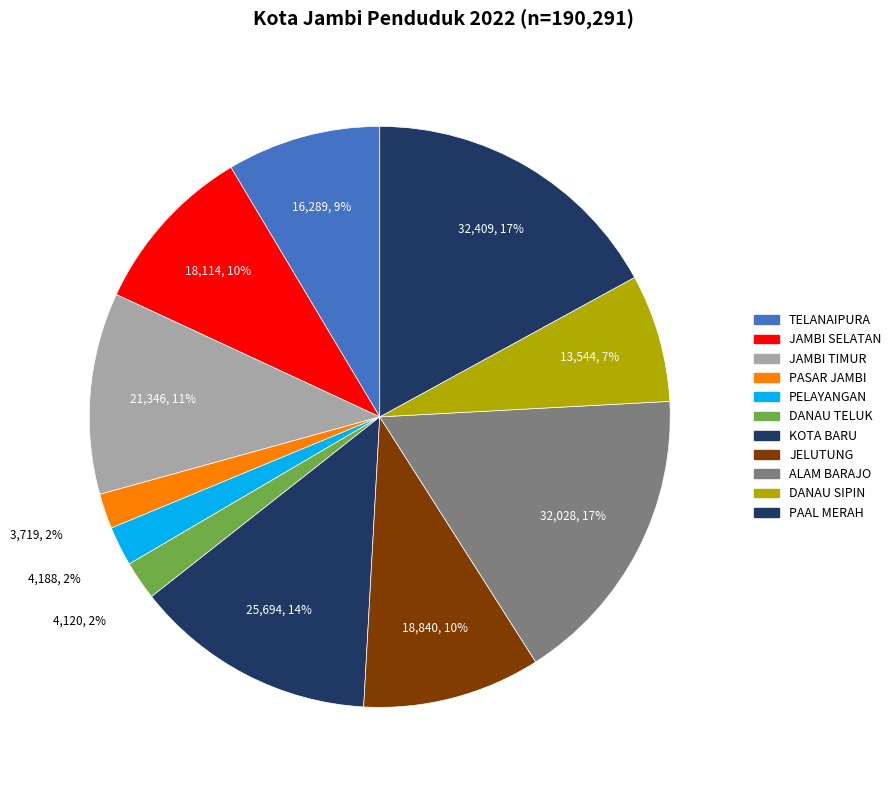

Approximately how many times larger is the value at JELUTUNG compared to DANAU TELUK?

4.6